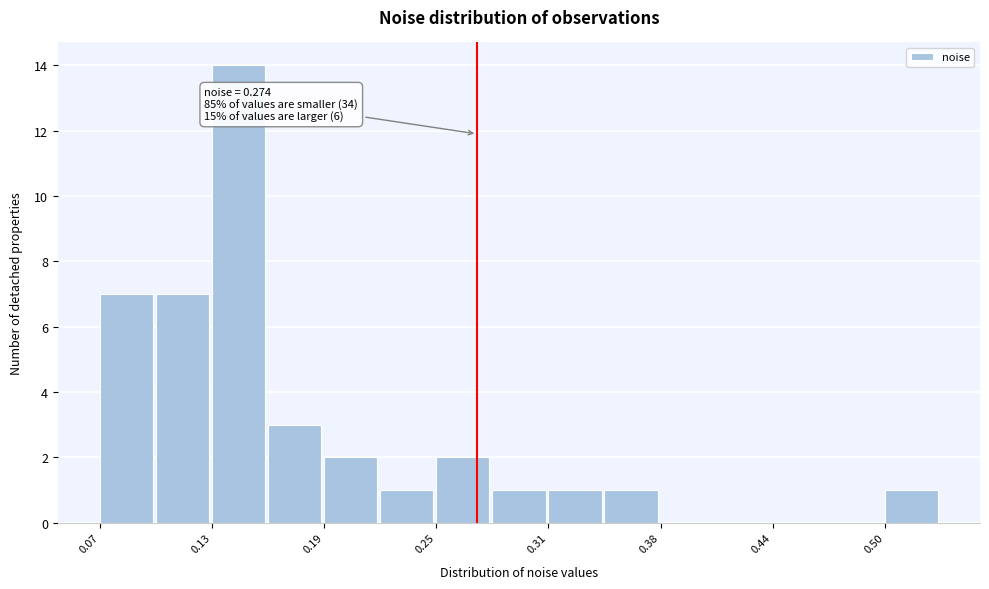

Around what value on the x-axis is the tallest bar? Give the approximate position of its centre, as read against the axis.

0.14